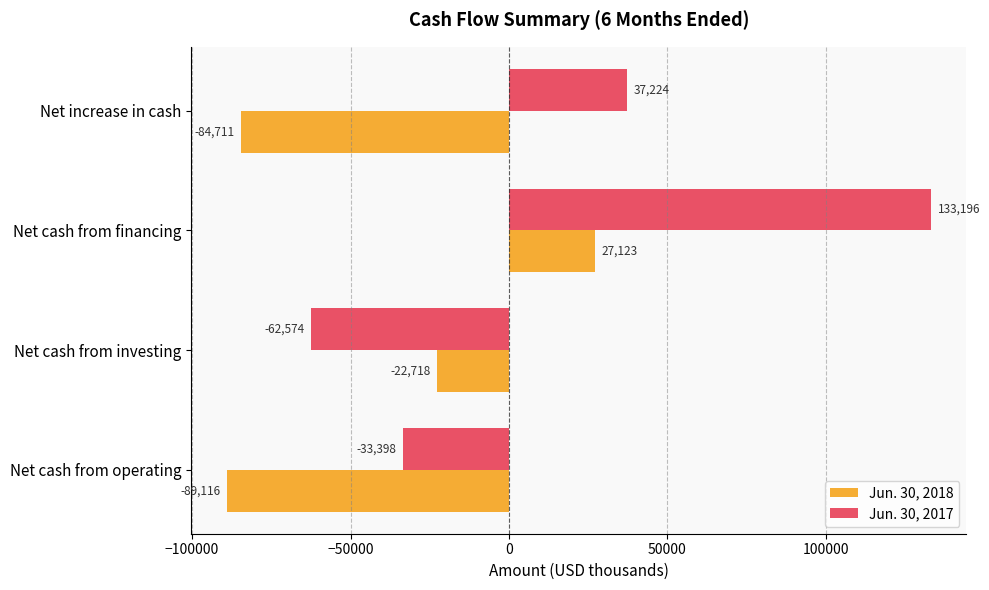

The Jun. 30, 2018 series shows -18909 at Net cash from operating. True or false?

False